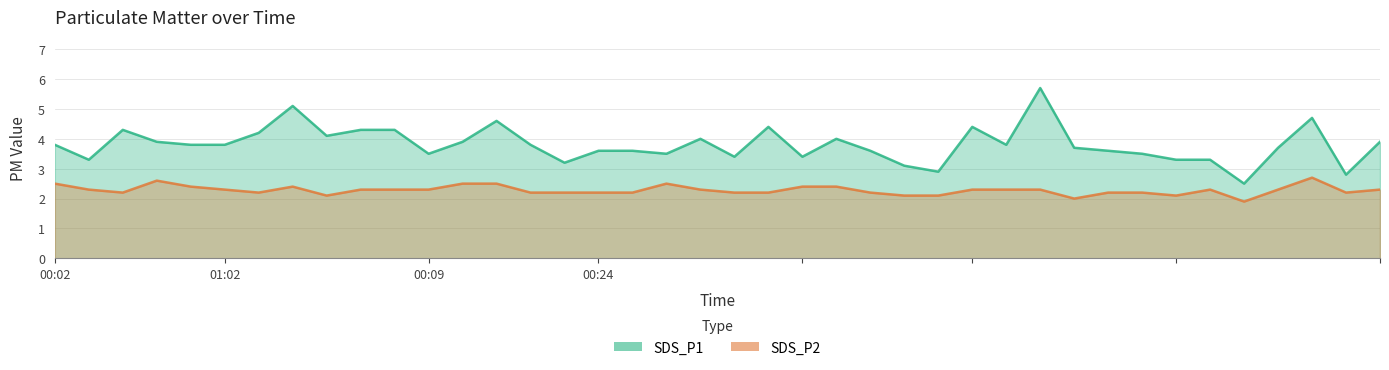

How many series are shown in this chart?

2